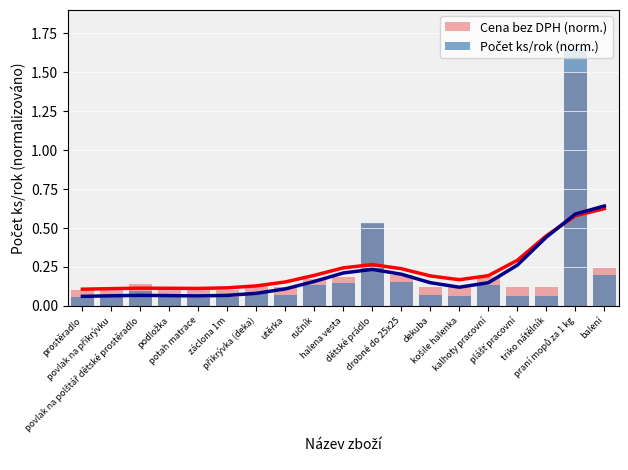

At přikrývka (deka), list the series in order from smallest to largest.

Počet ks/rok (norm.), Cena bez DPH (norm.)